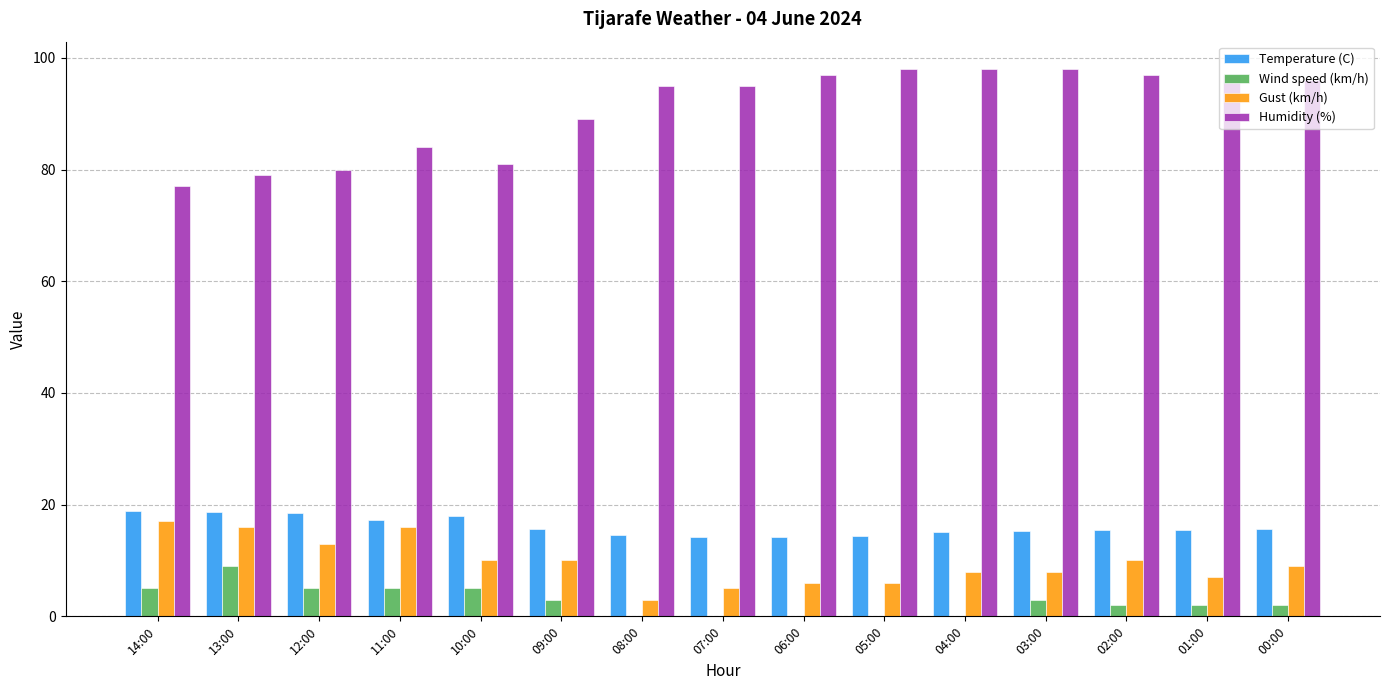

The Humidity (%) series shows 53.8 at 07:00. True or false?

False